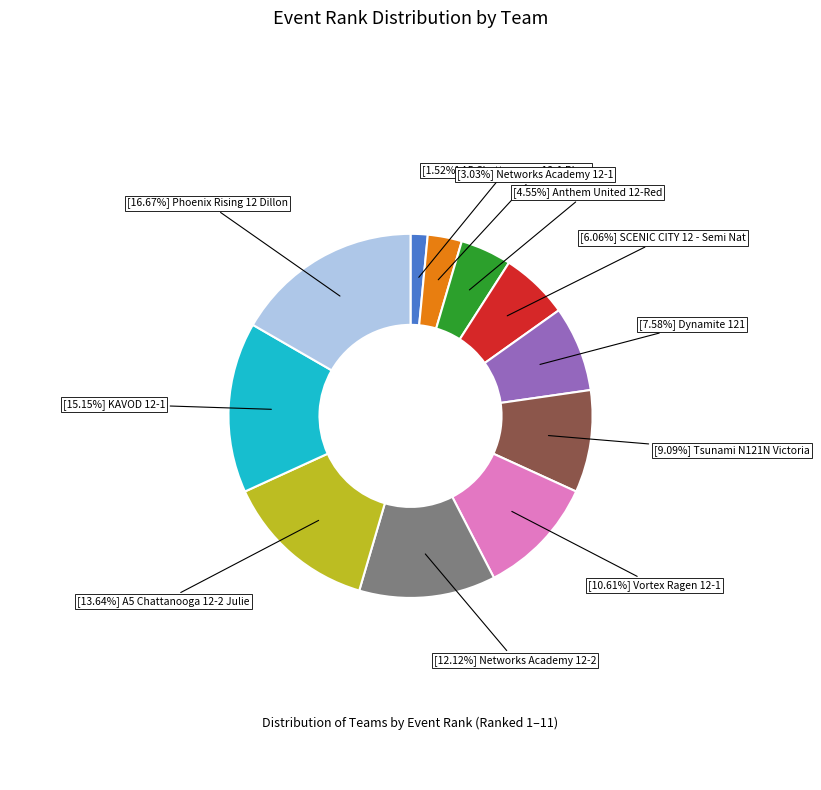

Does any single category account for the majority?

No